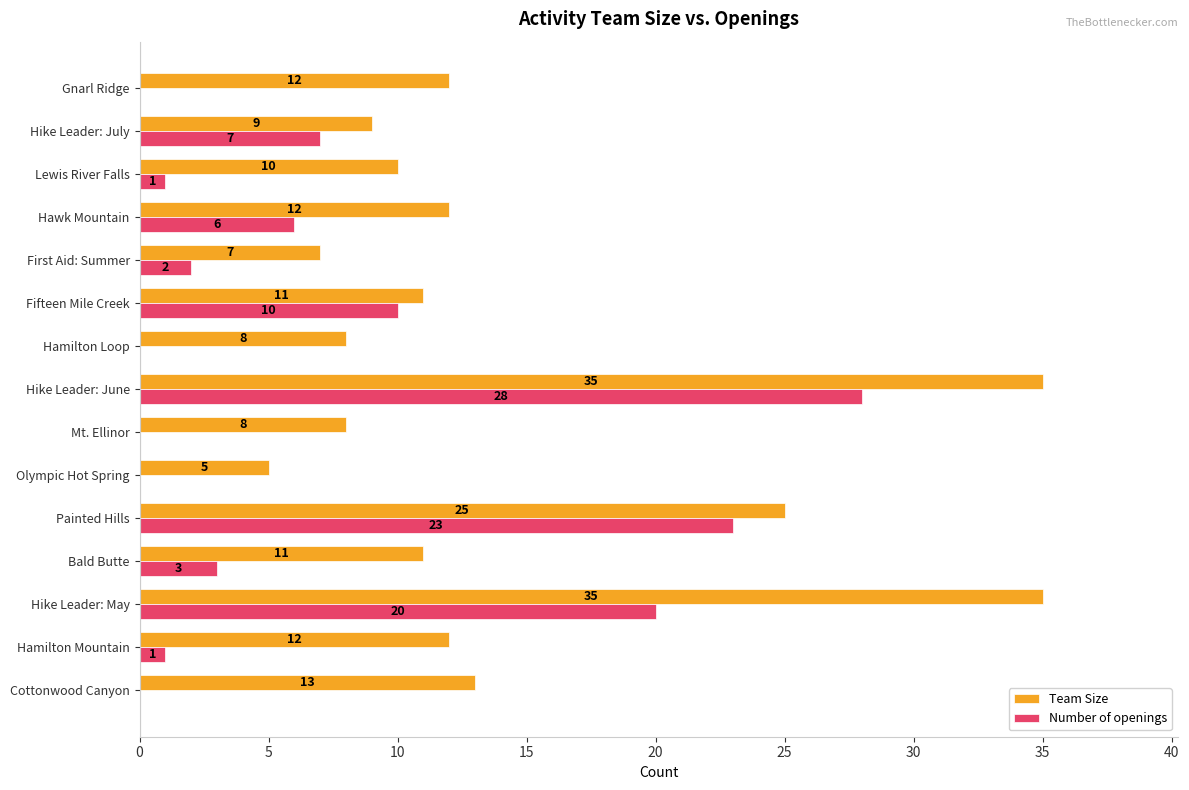

Between Lewis River Falls and Gnarl Ridge, which series saw the biggest shift?

Team Size